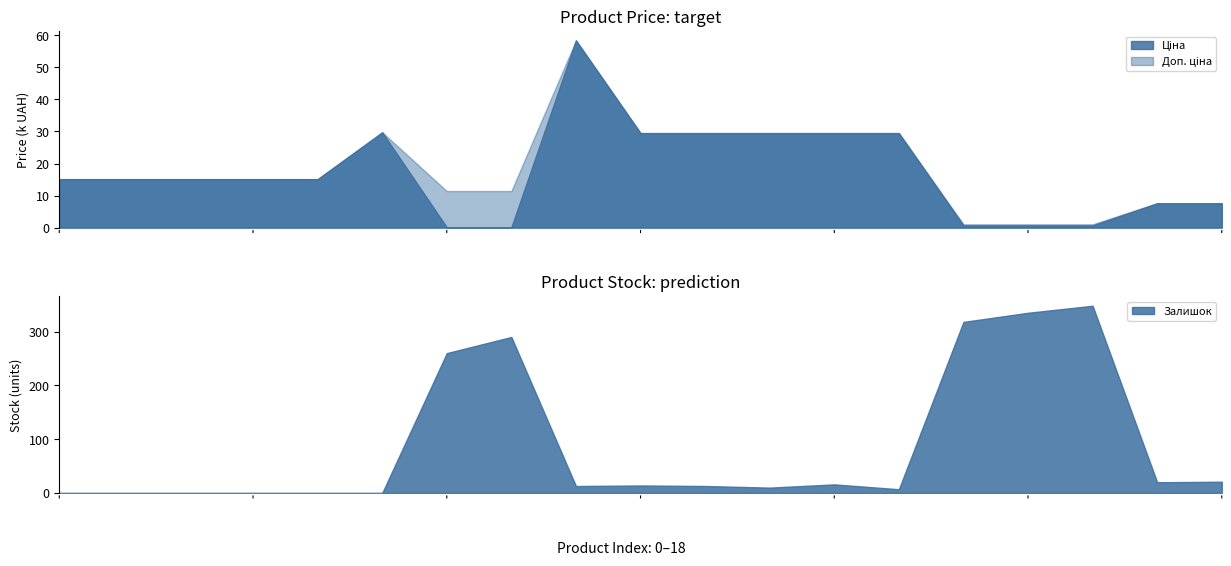

True or false: Доп. ціна and Ціна cross at least once.

False